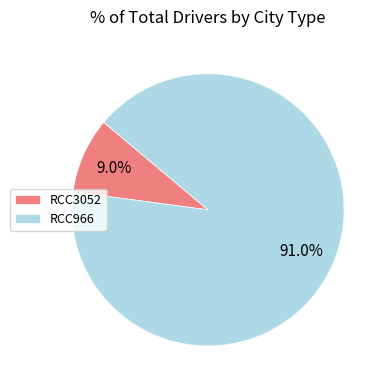

Approximately how many times larger is the value at RCC3052 compared to RCC966?

0.1